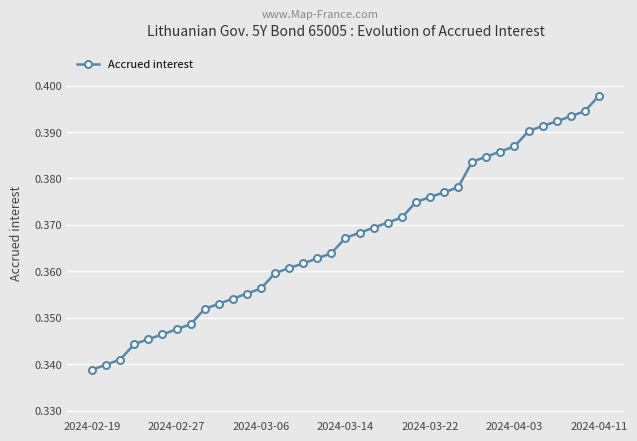

What is the sum of all values?

13.6